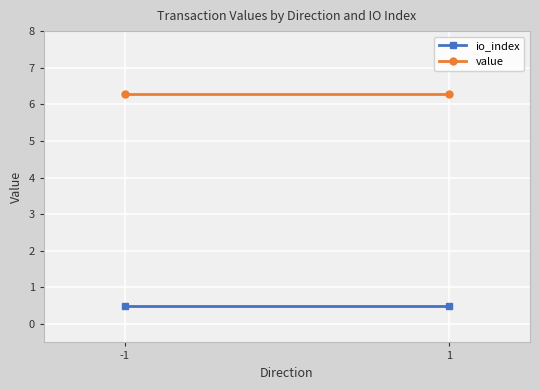

List the series in order of their peak value, highest first.

value, io_index